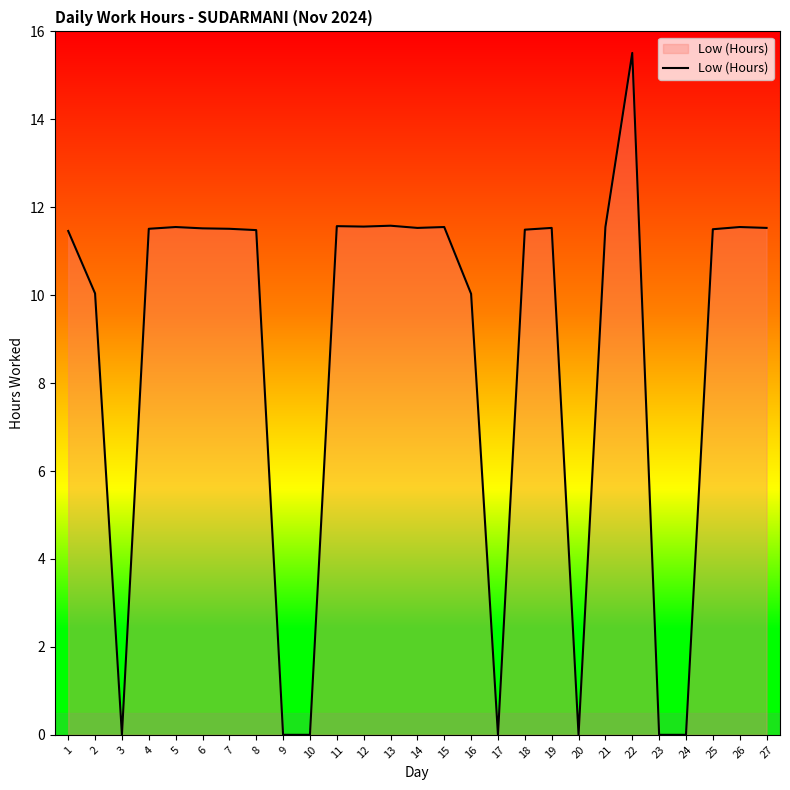

Where is the first local minimum?

3